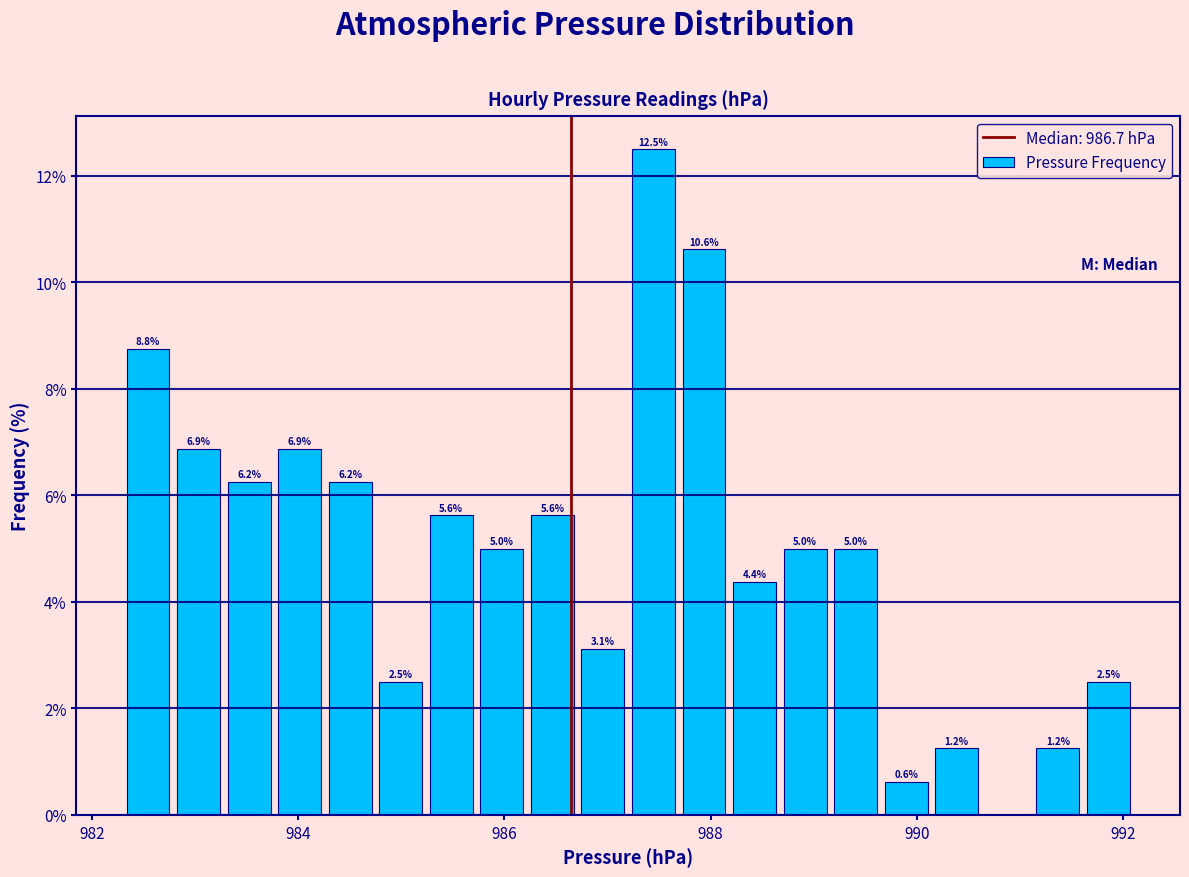

Read against the x-axis, roughly where is the centre of the tallest bar?

987.4